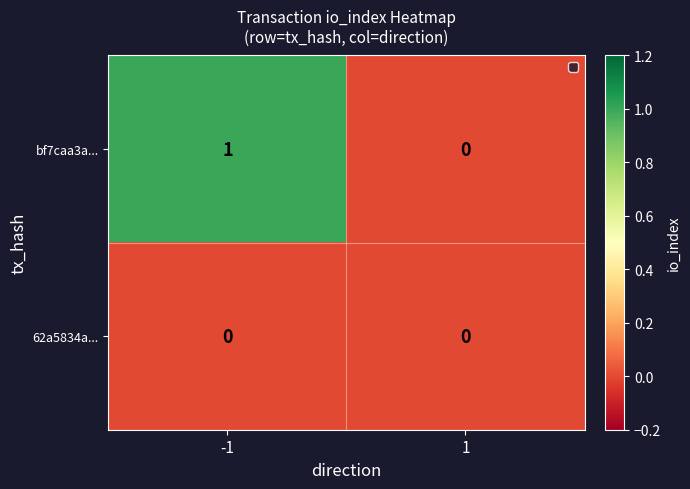

Which series has the largest total across all categories?

bf7caa3a...